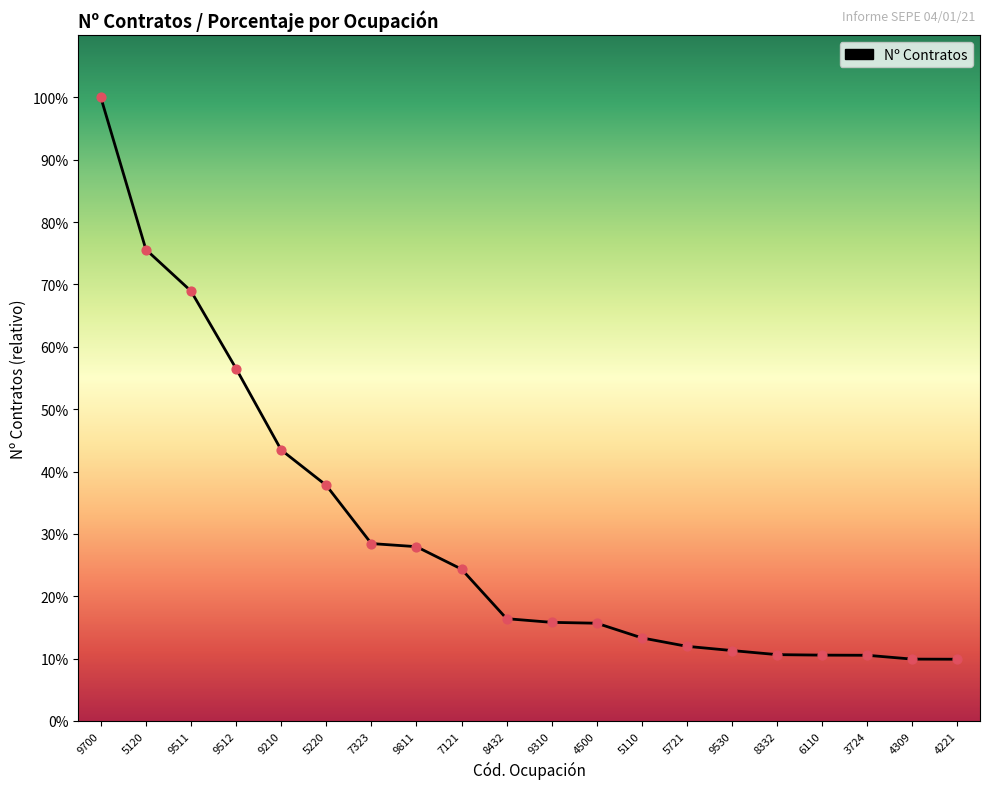

What is the ratio of the value at 4500 to the value at 4221?

1.6